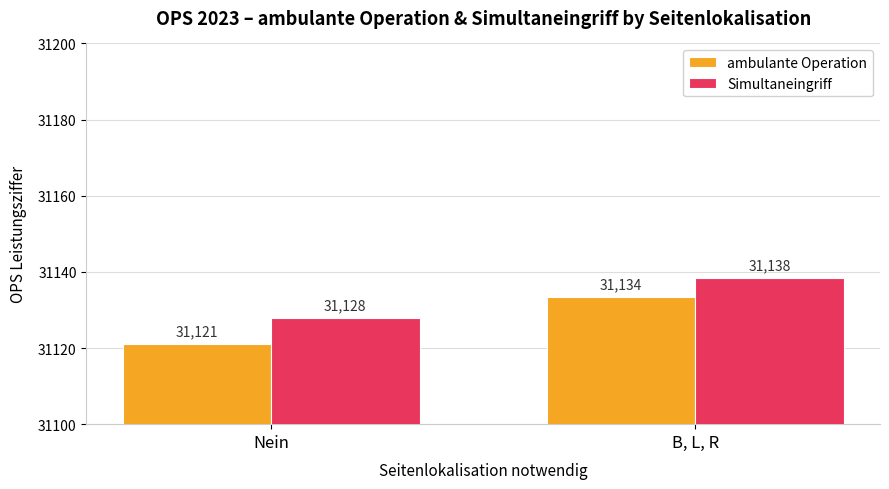

Is it true that ambulante Operation equals 11971.0 at Nein?

False